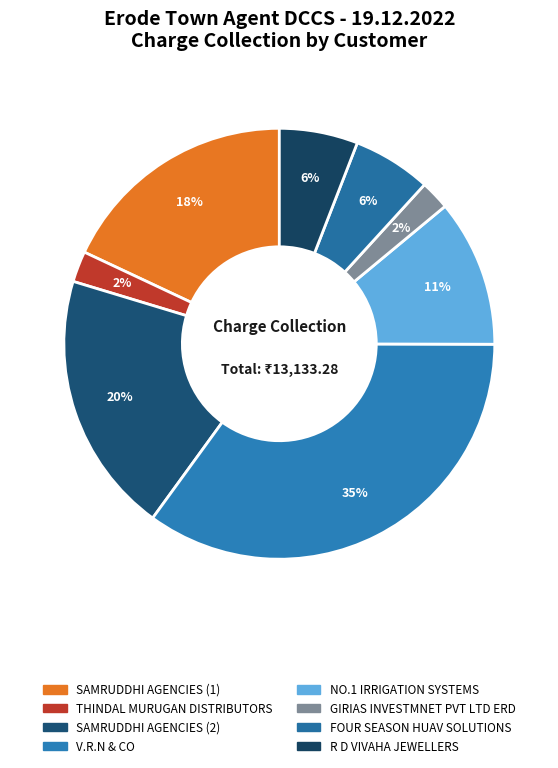

To the nearest percent, what is the difference between the largest and smallest slice percentages?

33%